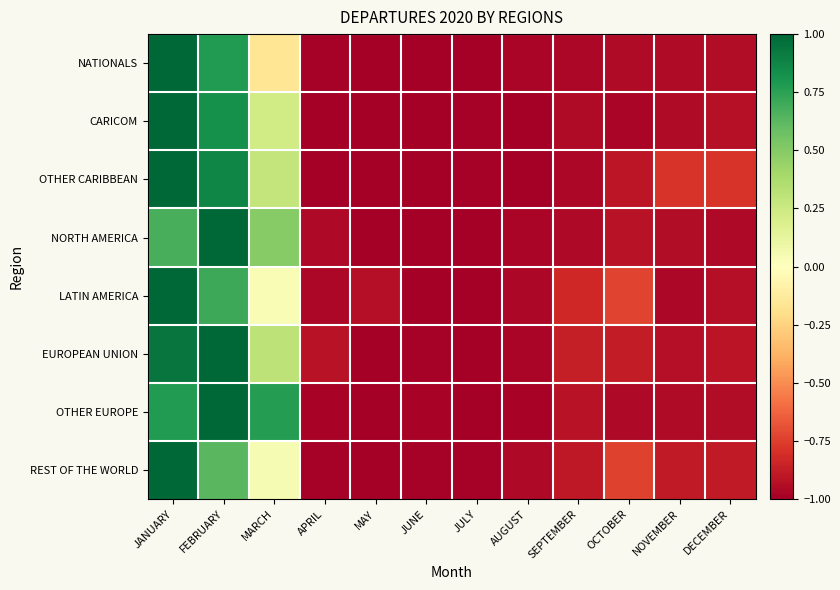

Rank the series at FEBRUARY from lowest to highest value.

REST OF THE WORLD, LATIN AMERICA, NATIONALS, CARICOM, OTHER CARIBBEAN, NORTH AMERICA, EUROPEAN UNION, OTHER EUROPE